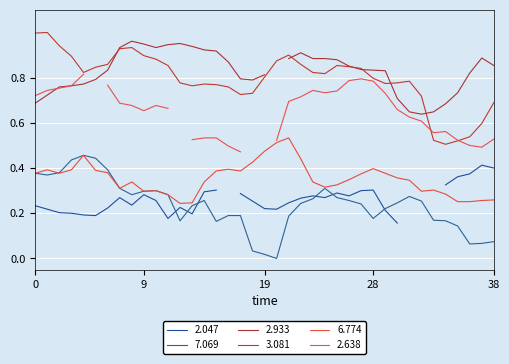

What is the maximum value for 3.081?

1.0